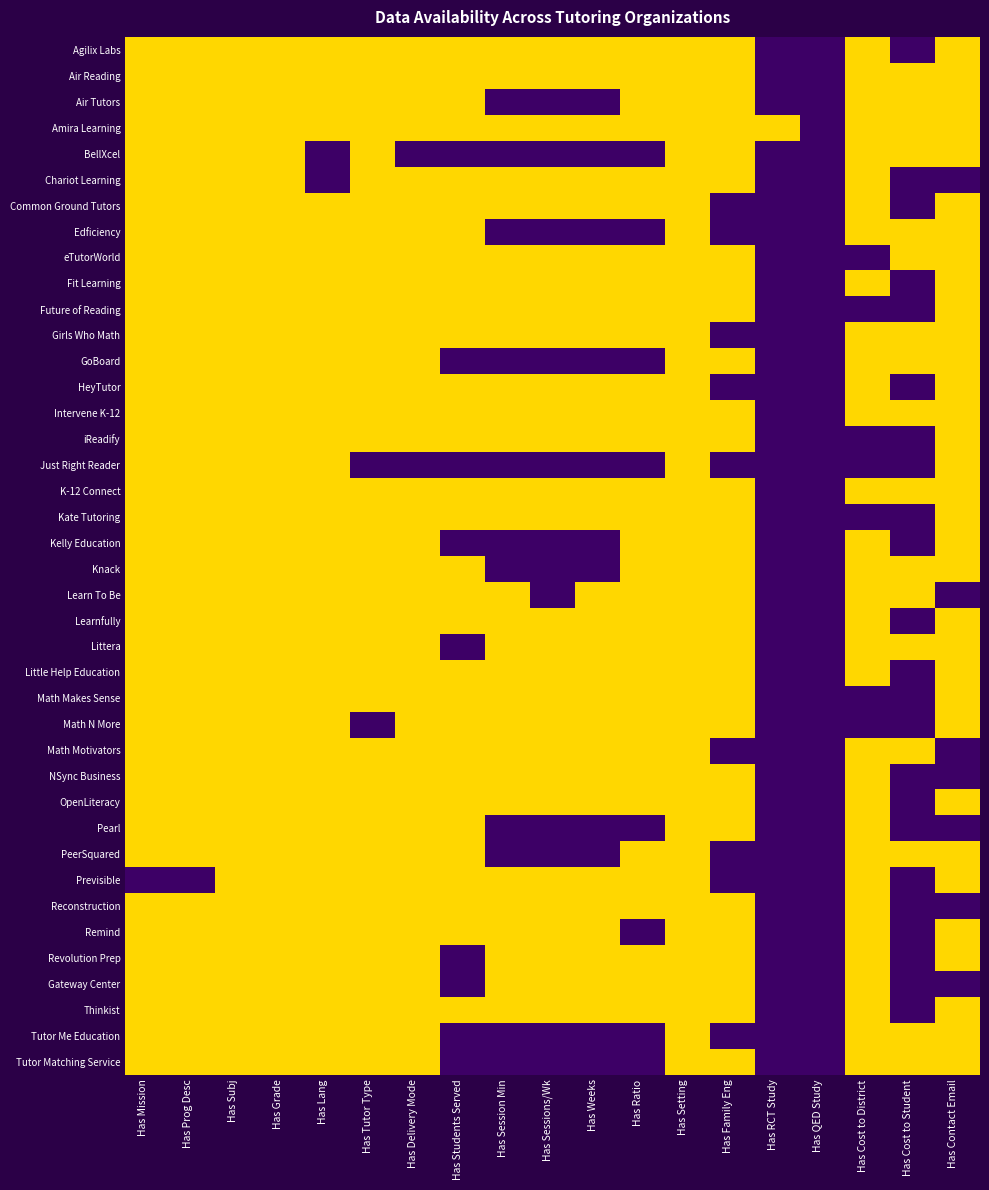

Rank the series by their maximum value, from lowest to highest.

Agilix Labs, Air Reading, Air Tutors, Amira Learning, BellXcel, Chariot Learning, Common Ground Tutors, Edficiency, eTutorWorld, Fit Learning, Future of Reading, Girls Who Math, GoBoard, HeyTutor, Intervene K-12, iReadify, Just Right Reader, K-12 Connect, Kate Tutoring, Kelly Education, Knack, Learn To Be, Learnfully, Littera, Little Help Education, Math Makes Sense, Math N More, Math Motivators, NSync Business, OpenLiteracy, Pearl, PeerSquared, Previsible, Reconstruction, Remind, Revolution Prep, Gateway Center, Thinkist, Tutor Me Education, Tutor Matching Service